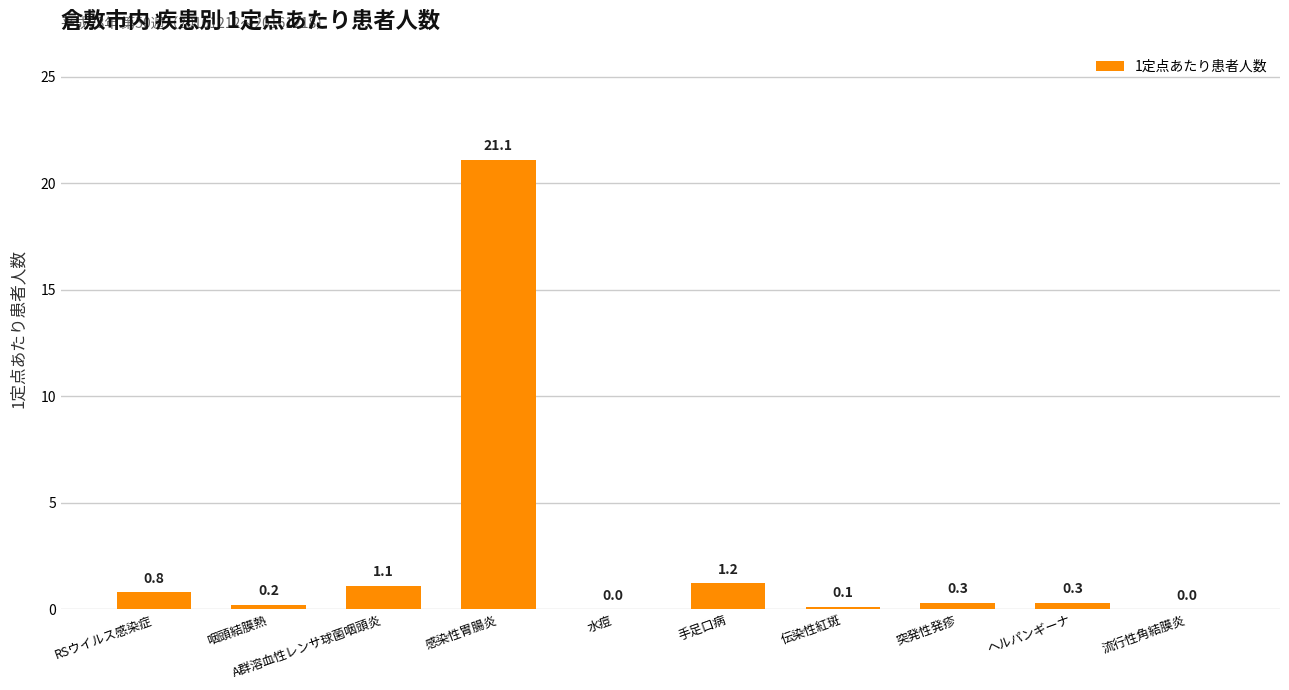

How many series are shown in this chart?

1